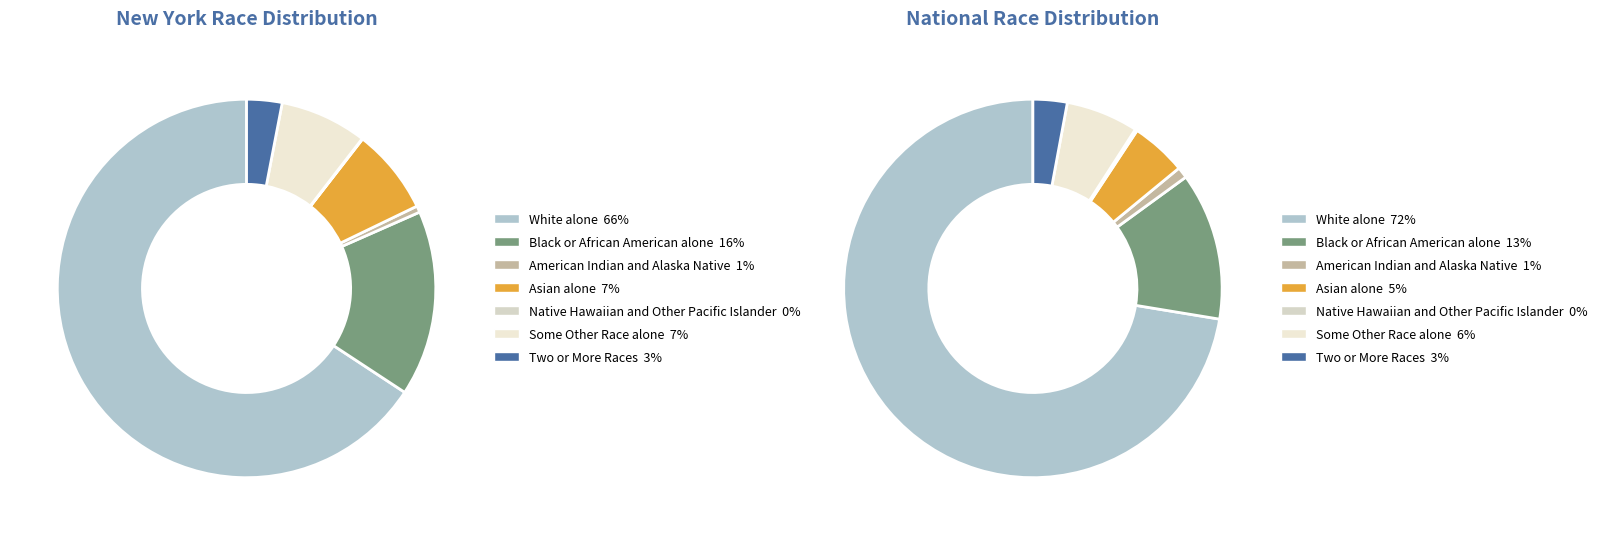

To the nearest percent, what percentage of the pie is Two or More Races?

3%